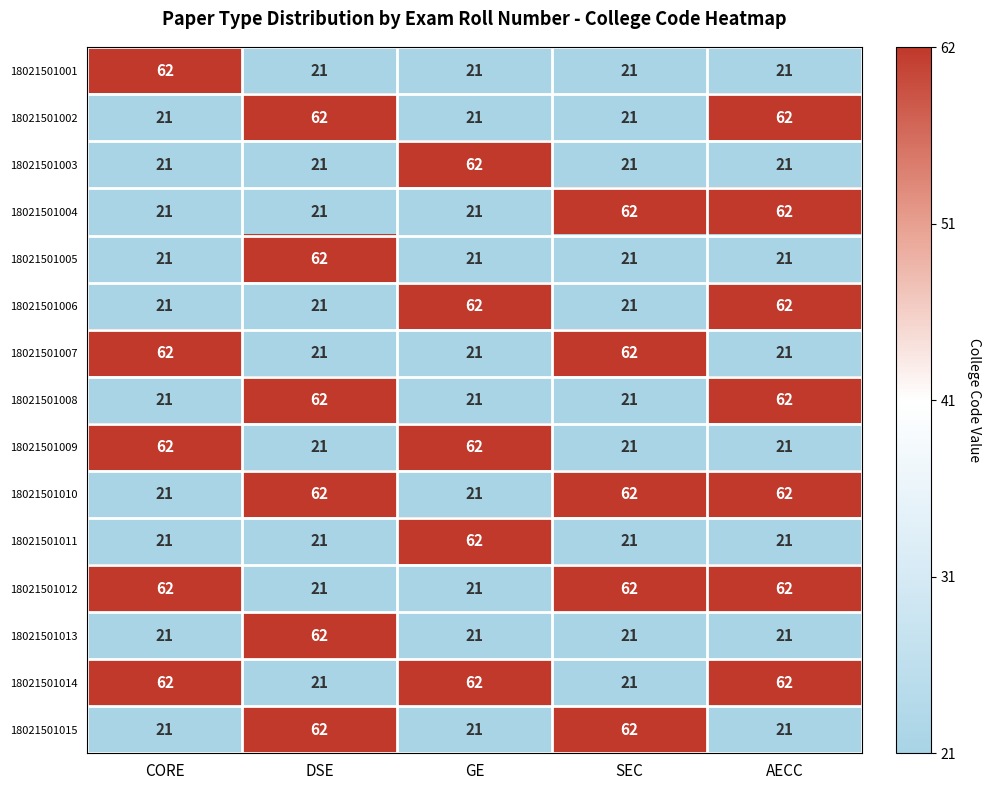

What is the smallest value displayed?

21